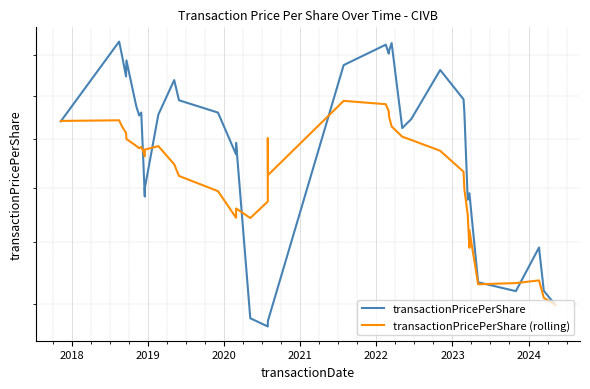

In transactionPricePerShare (rolling), how many points are higher than both neighbors (excluding endpoints)?

8